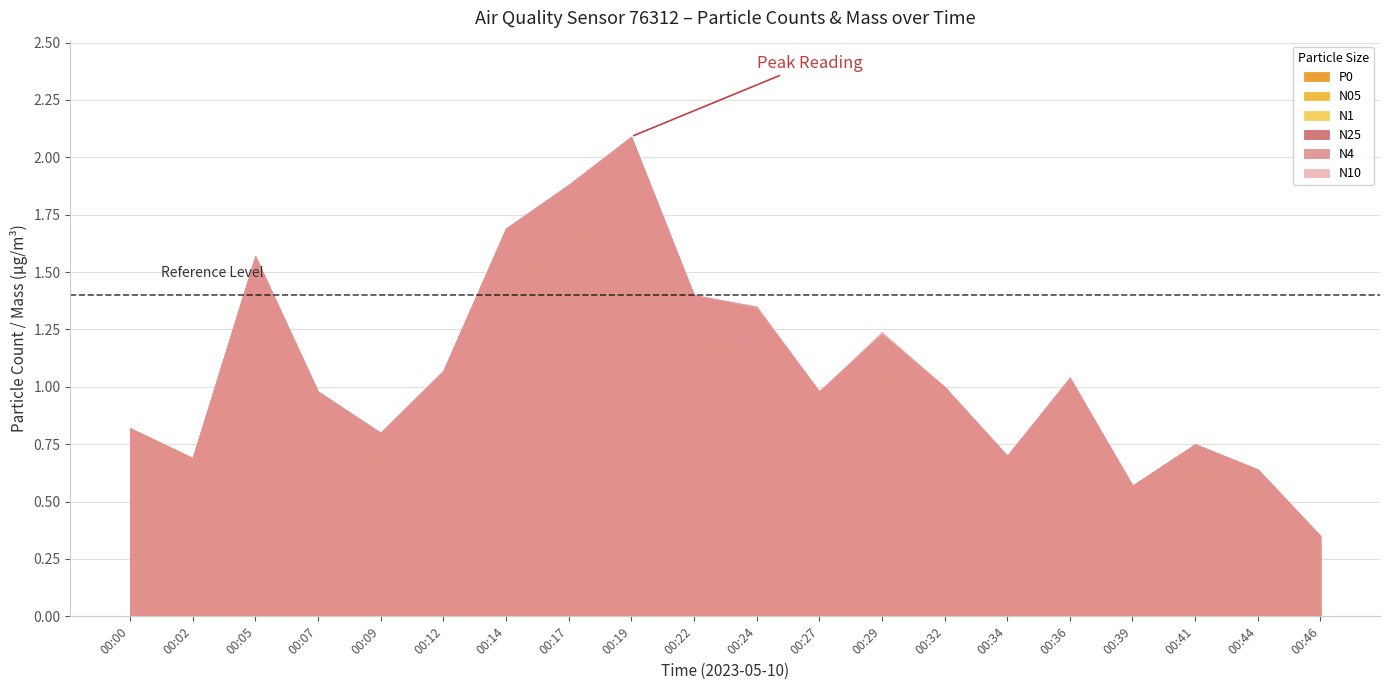

True or false: P0 and N25 cross at least once.

False